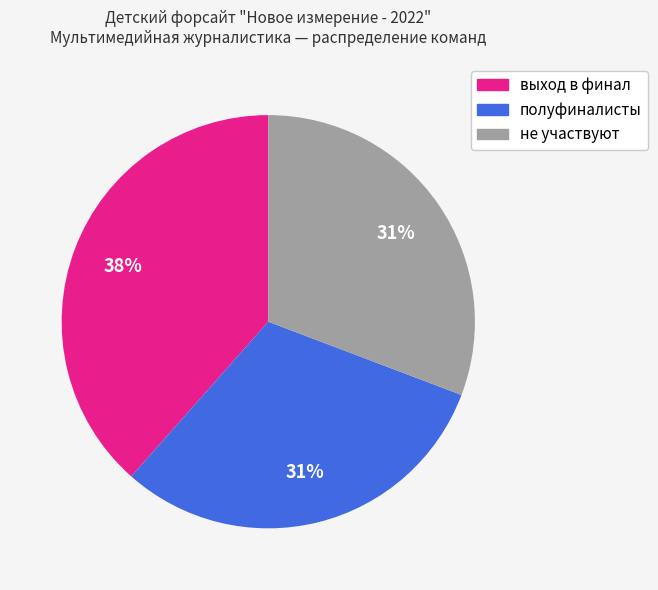

Is there any slice that represents more than half of the pie?

No